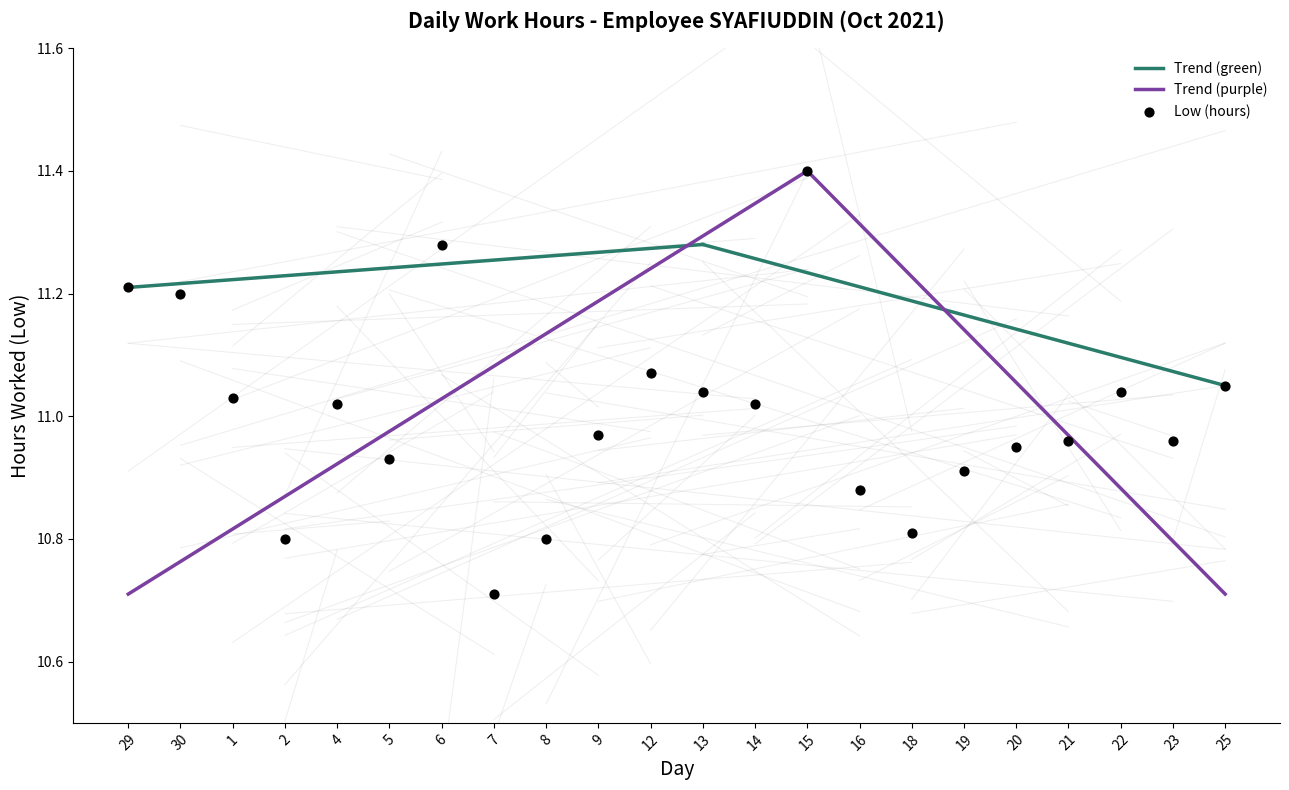

Which has a higher value, 8 or 6?

6